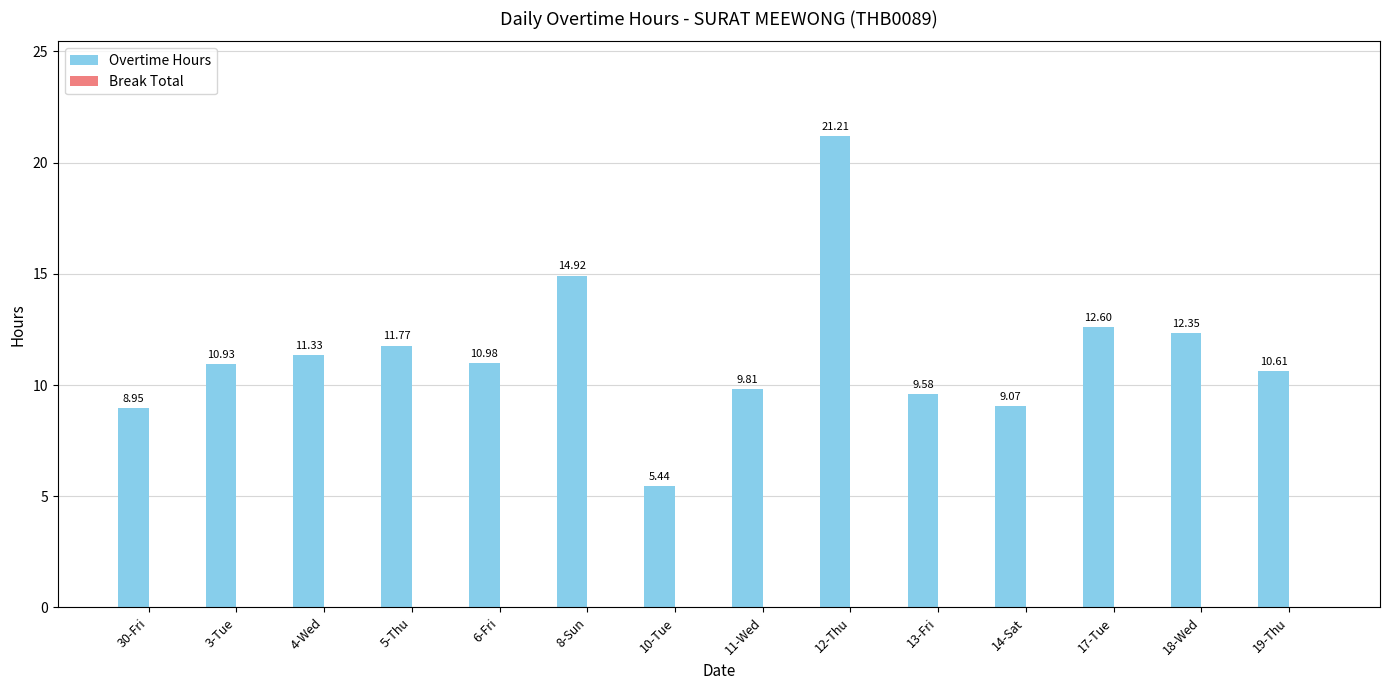

List the labels in order of value, smallest first.

10-Tue, 30-Fri, 14-Sat, 13-Fri, 11-Wed, 19-Thu, 3-Tue, 6-Fri, 4-Wed, 5-Thu, 18-Wed, 17-Tue, 8-Sun, 12-Thu